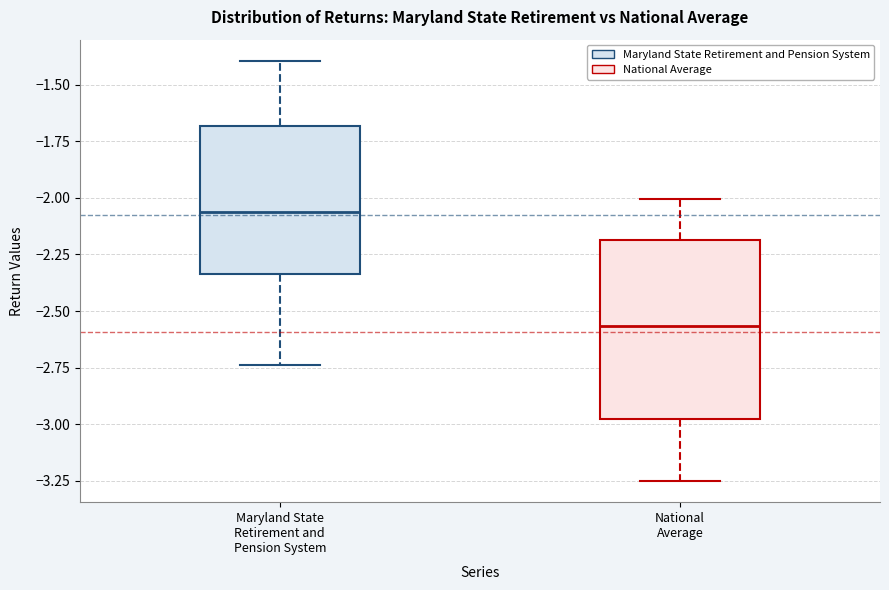

Reading left to right, read every box against the y-axis: the position of its median line, the range the box covers, and the ends of its whiskers. The values are not printed on the chart, so give them approximately, as read against the axis.

Maryland State Retirement and Pension System: median -2.05, box -2.35 to -1.70, whiskers -2.75 to -1.40
National Average: median -2.55, box -3.00 to -2.20, whiskers -3.25 to -2.00